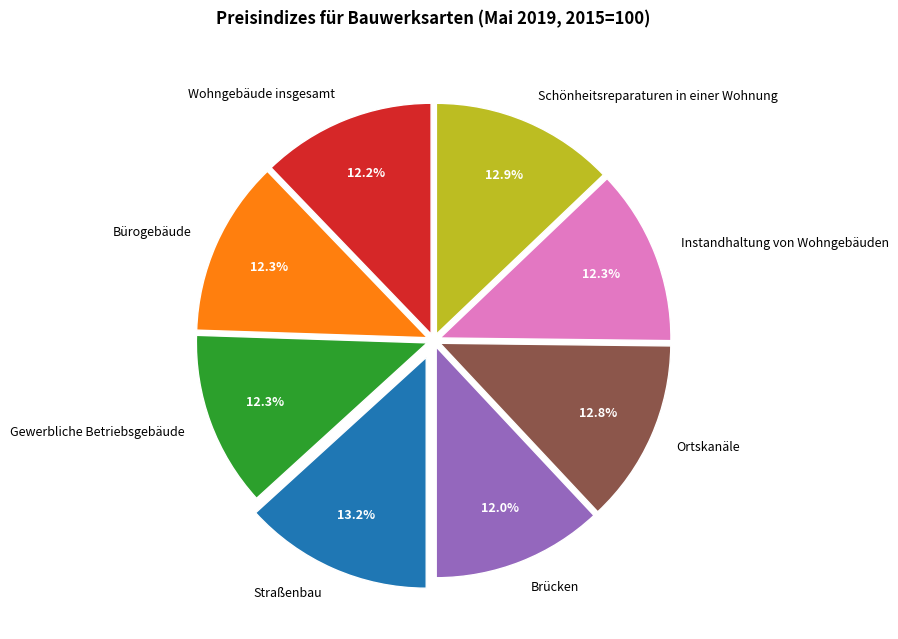

To the nearest percent, what percentage of the pie is Gewerbliche Betriebsgebäude?

12%